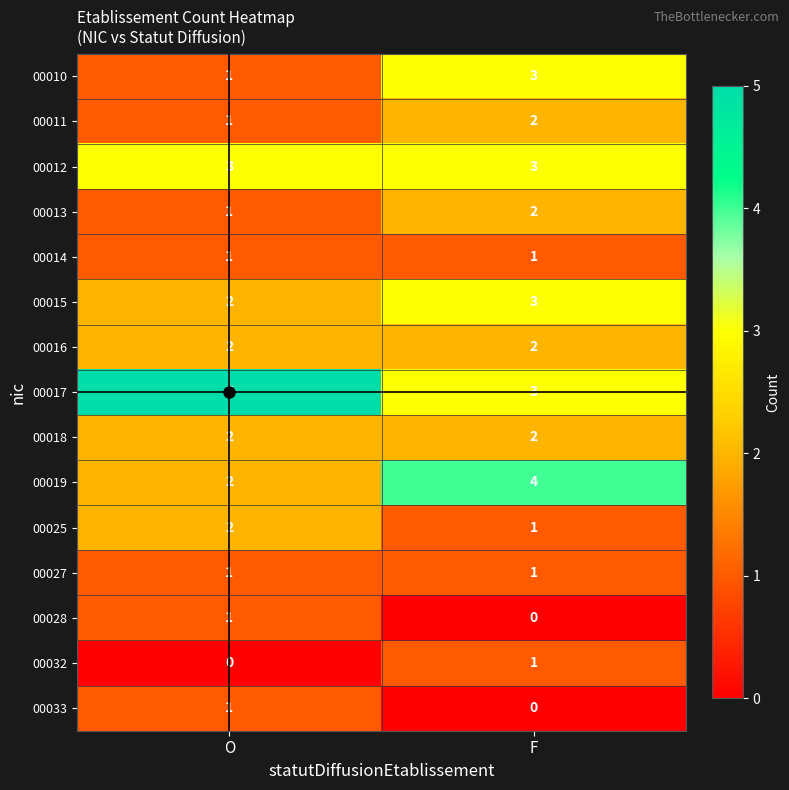

Which series has the largest total across all categories?

00017